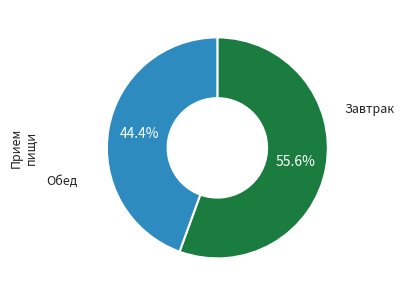

Does any single category account for the majority?

Yes